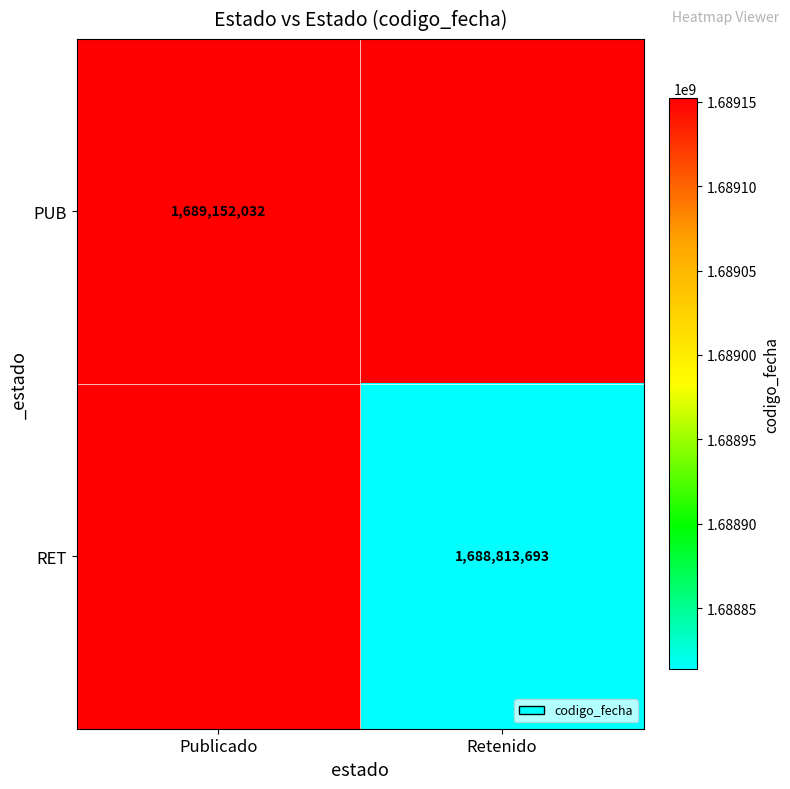

What is the minimum value shown in the chart?

1688813693.0